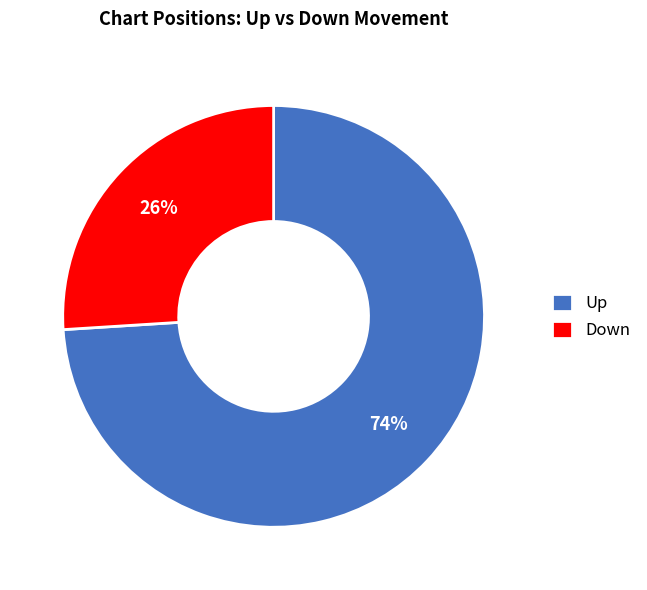

What percentage is the Down slice, to the nearest percent?

26%